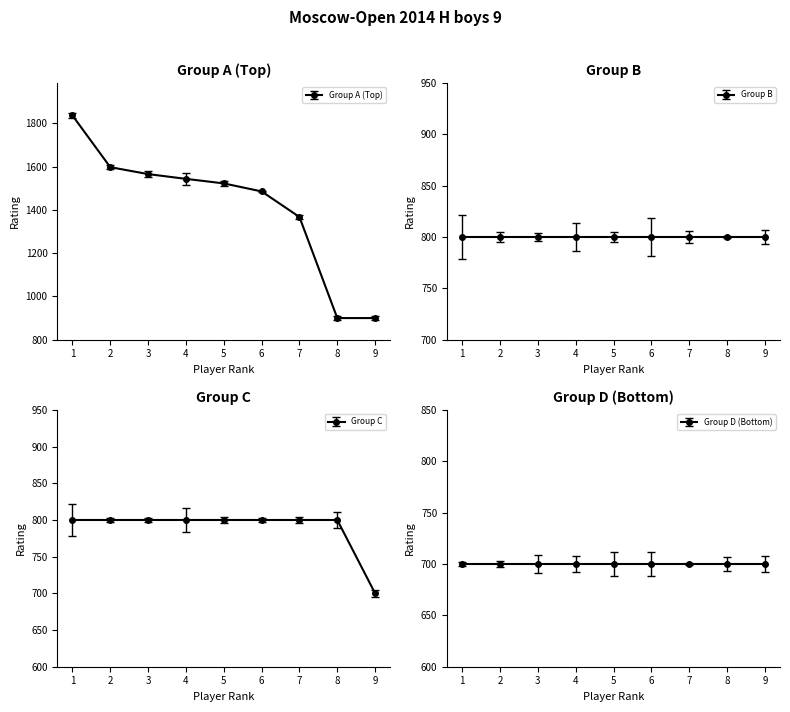

The chart shows a value of 700 at 29. True or false?

True